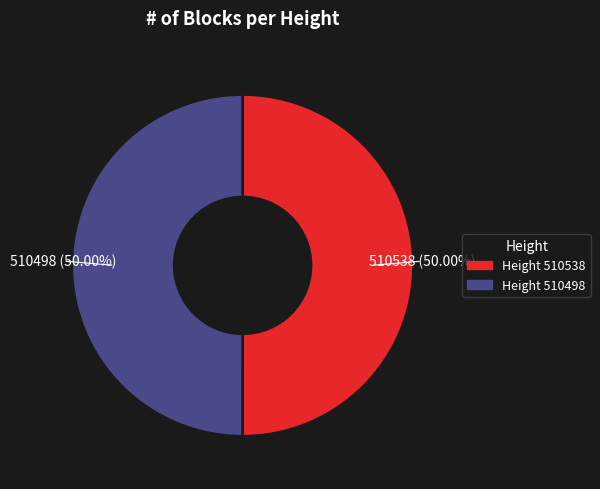

Approximately how many times larger is the value at 510498 compared to 510538?

1.0